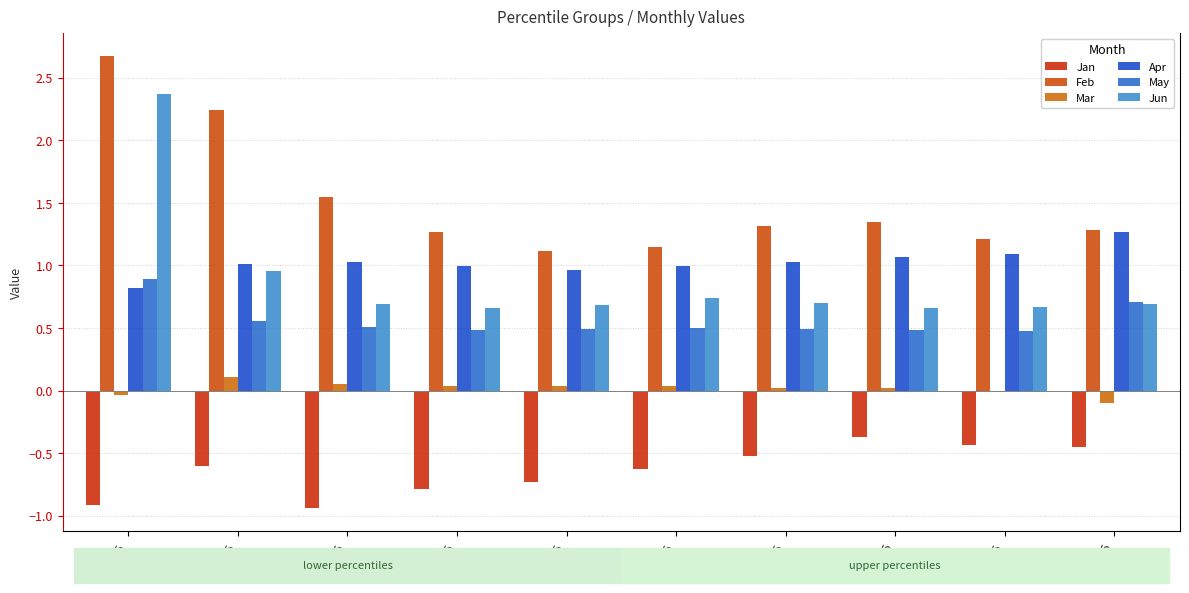

Rank the series at pct35 from highest to lowest value.

Feb, Apr, Jun, May, Mar, Jan